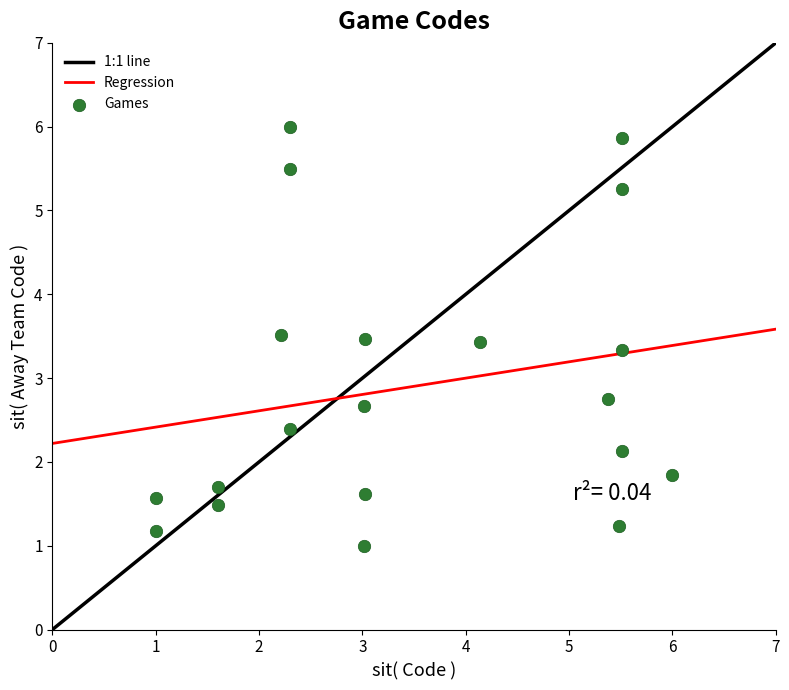

What Y value in the scatter plot is closest to 3?

2.7